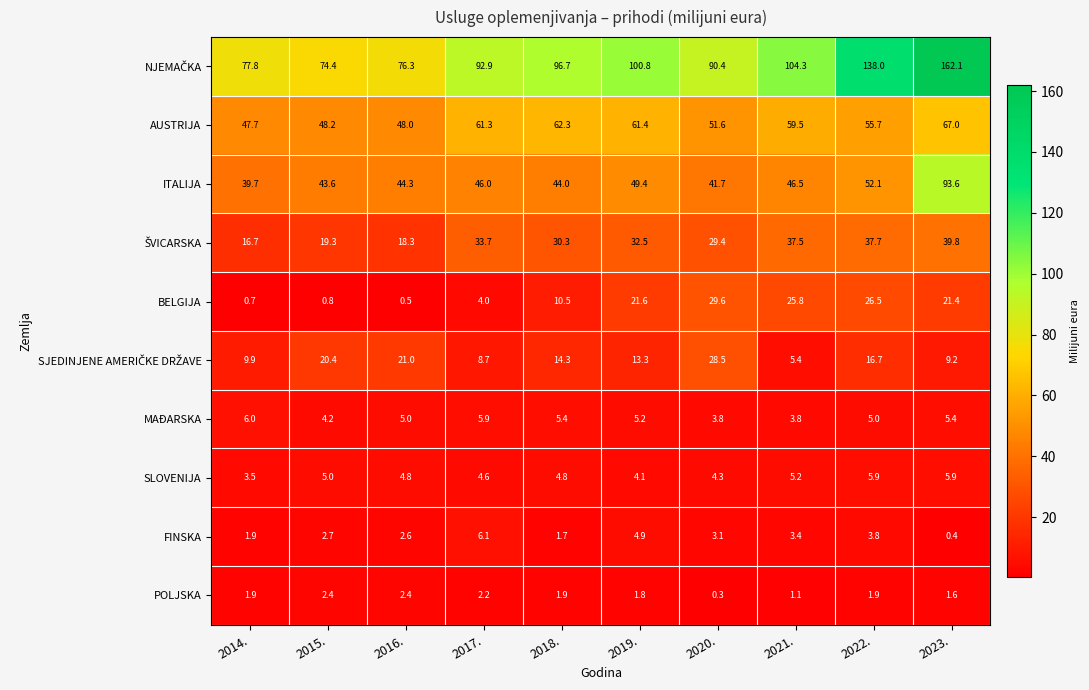

What is the spread (max minus min) of values at 2021.?

103.2